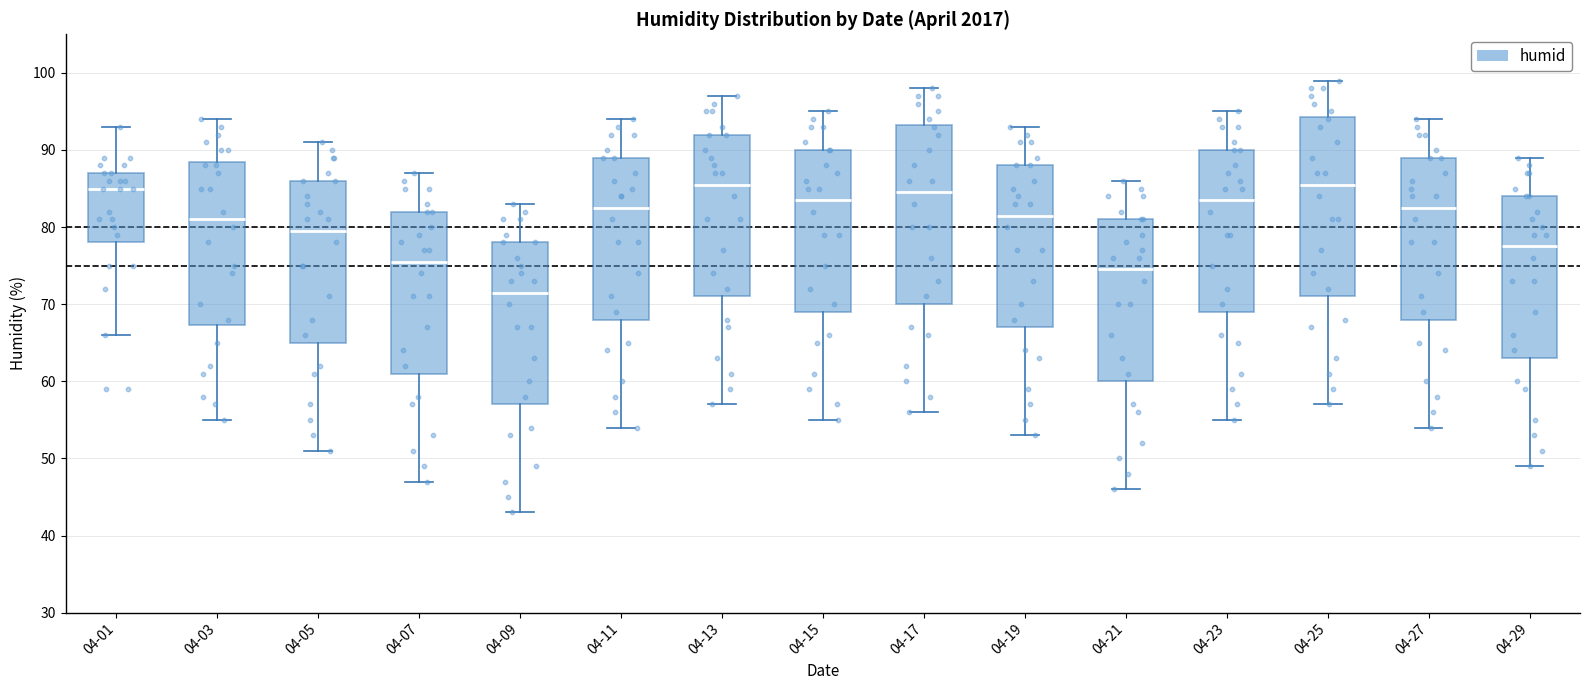

Reading left to right, read every box against the y-axis: the position of its median line, the range the box covers, and the ends of its whiskers. The values are not printed on the chart, so give them approximately, as read against the axis.

04-01: median 85, box 78 to 87, whiskers 66 to 93
04-03: median 81, box 67 to 89, whiskers 55 to 94
04-05: median 80, box 65 to 86, whiskers 51 to 91
04-07: median 76, box 61 to 82, whiskers 47 to 87
04-09: median 72, box 57 to 78, whiskers 43 to 83
04-11: median 83, box 68 to 89, whiskers 54 to 94
04-13: median 86, box 71 to 92, whiskers 57 to 97
04-15: median 84, box 69 to 90, whiskers 55 to 95
04-17: median 85, box 70 to 93, whiskers 56 to 98
04-19: median 82, box 67 to 88, whiskers 53 to 93
04-21: median 75, box 60 to 81, whiskers 46 to 86
04-23: median 84, box 69 to 90, whiskers 55 to 95
04-25: median 86, box 71 to 94, whiskers 57 to 99
04-27: median 83, box 68 to 89, whiskers 54 to 94
04-29: median 78, box 63 to 84, whiskers 49 to 89